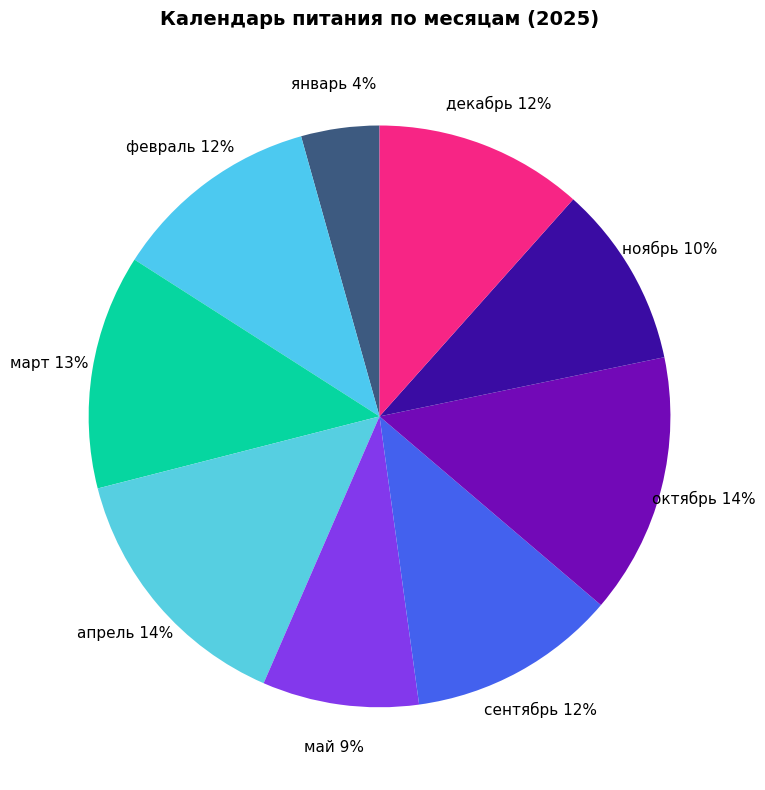

Between май and декабрь, which is larger?

декабрь